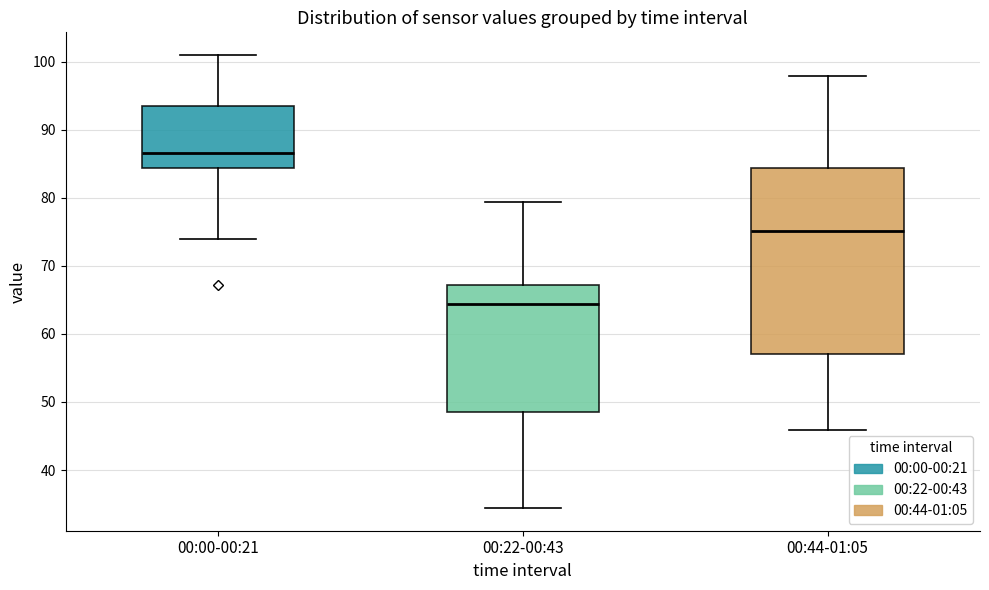

Where is the lower edge of the box for 00:22-00:43 on the y-axis? The values are not printed on the chart, so give them approximately, as read against the axis.

49